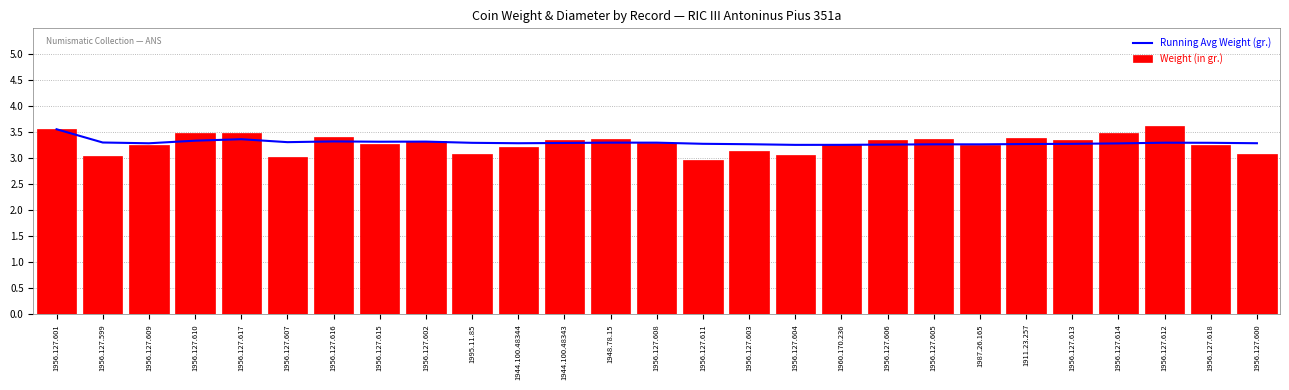

Reading left to right, what are all the values shown in this chart?

Running Avg Weight (gr.): 3.6	3.3	3.3	3.3	3.4	3.3	3.3	3.3	3.3	3.3	3.3	3.3	3.3	3.3	3.3	3.3	3.3	3.3	3.3	3.3	3.3	3.3	3.3	3.3	3.3	3.3	3.3
Weight (in gr.): 3.6	3.0	3.3	3.5	3.5	3.0	3.4	3.3	3.3	3.1	3.2	3.4	3.4	3.3	3.0	3.1	3.1	3.3	3.4	3.4	3.3	3.4	3.4	3.5	3.6	3.2	3.1